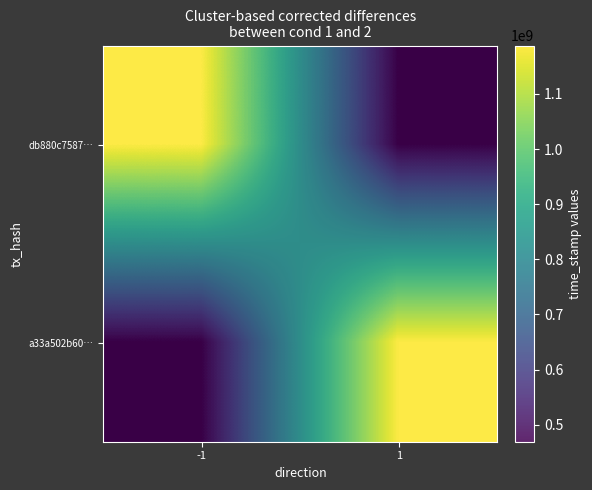

The value of db880c7587… at 1 is 468992522.0. True or false?

True